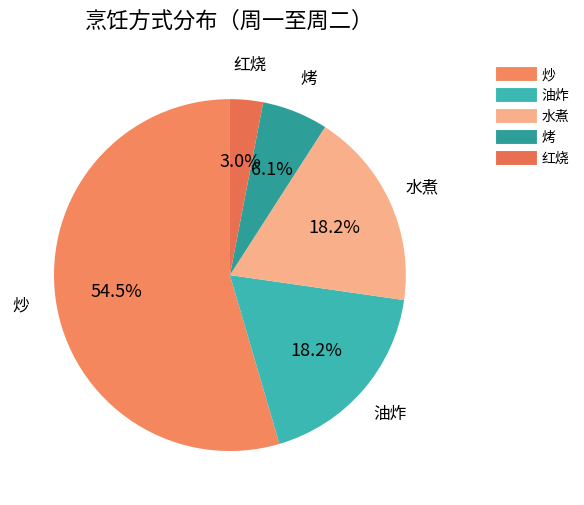

Approximately how many times larger is the value at 水煮 compared to 油炸?

1.0